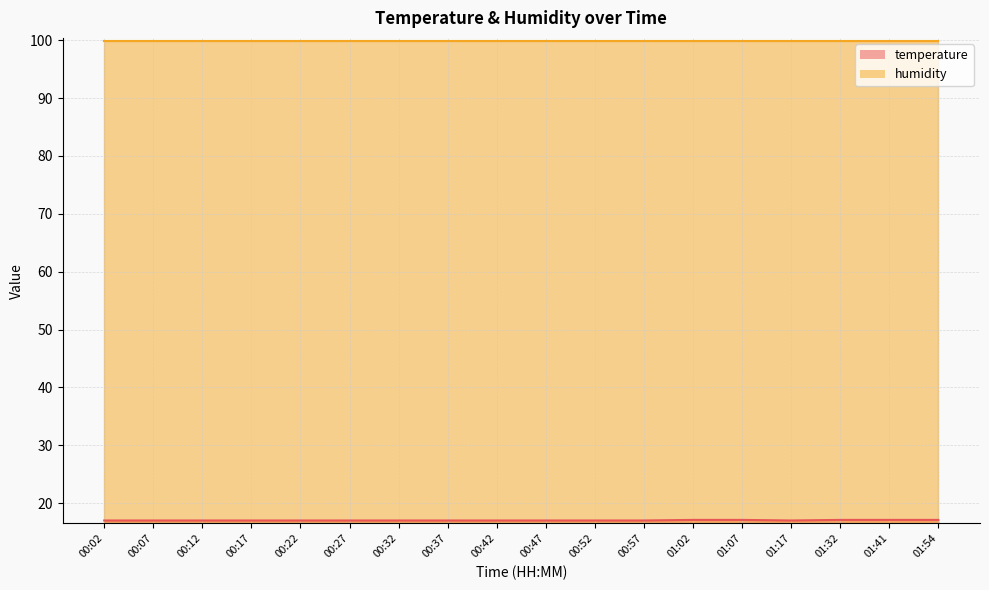

What position from the right is 01:17?

4